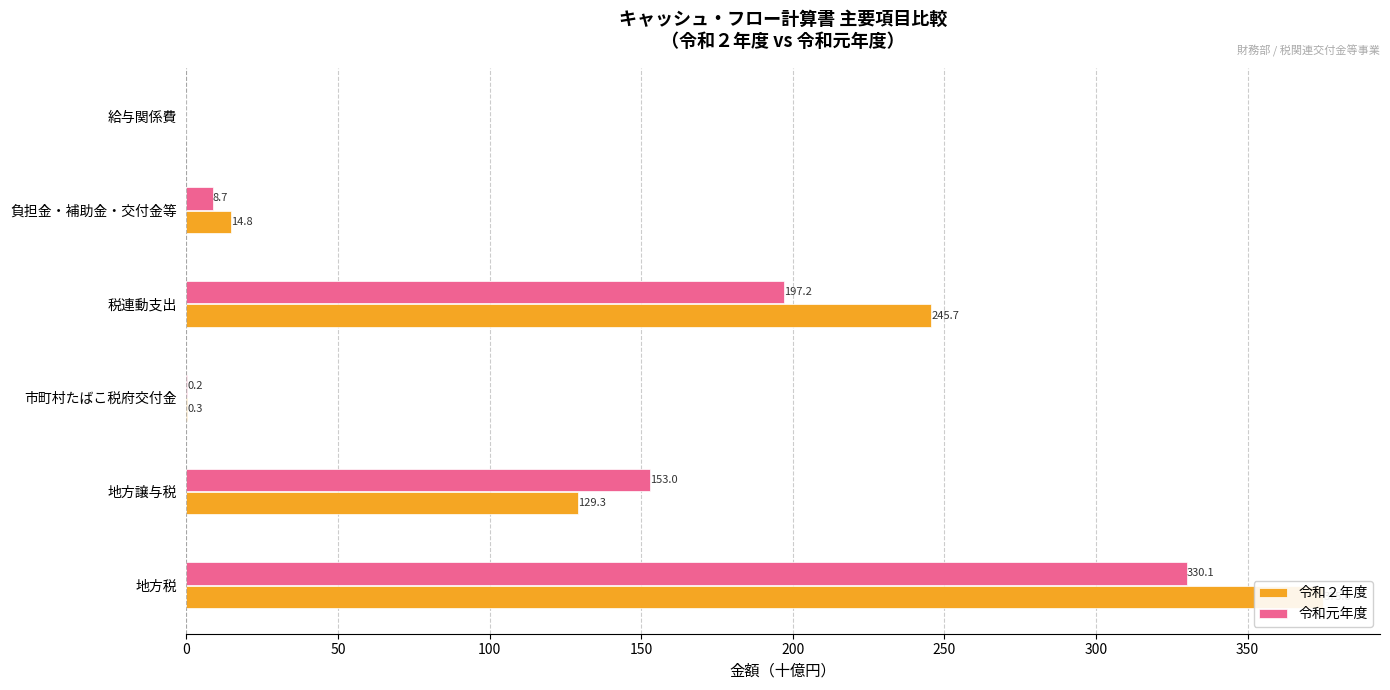

How many values in the 令和元年度 series exceed 152?

3